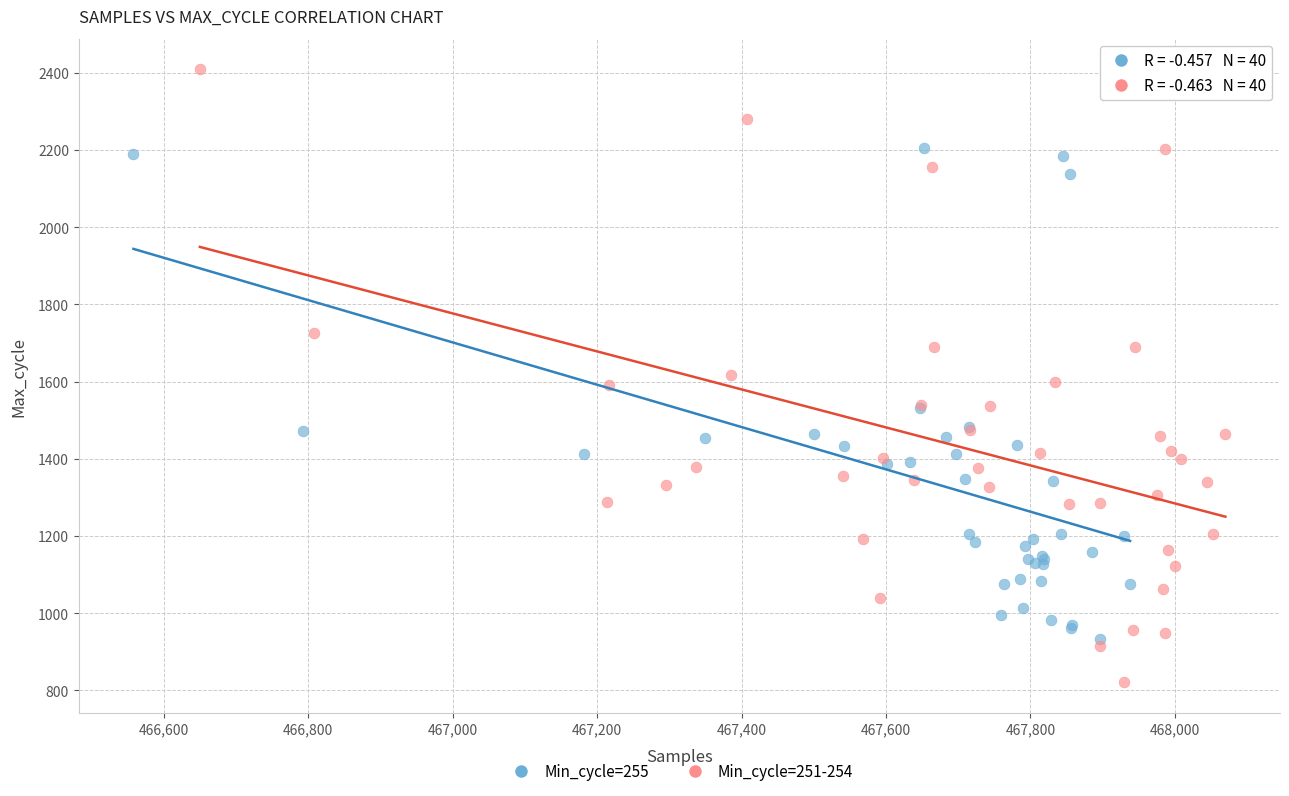

Which series reaches the maximum Y coordinate?

Min_cycle=251-254